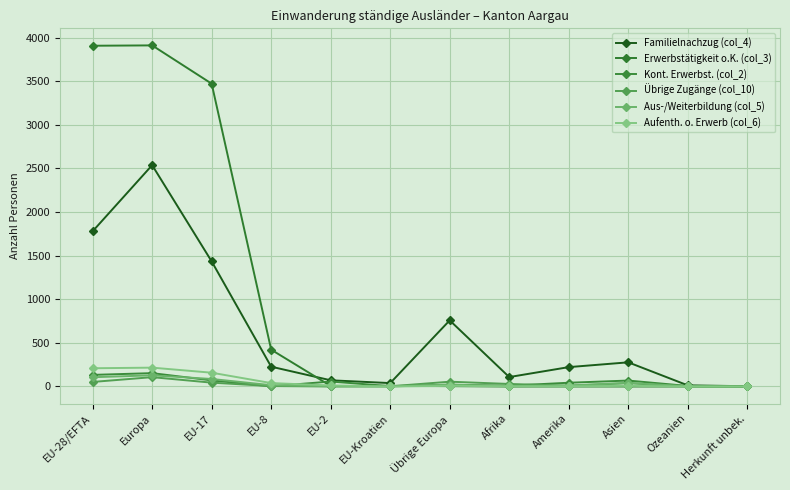

Is it true that Aufenth. o. Erwerb (col_6) equals 7 at Übrige Europa?

True